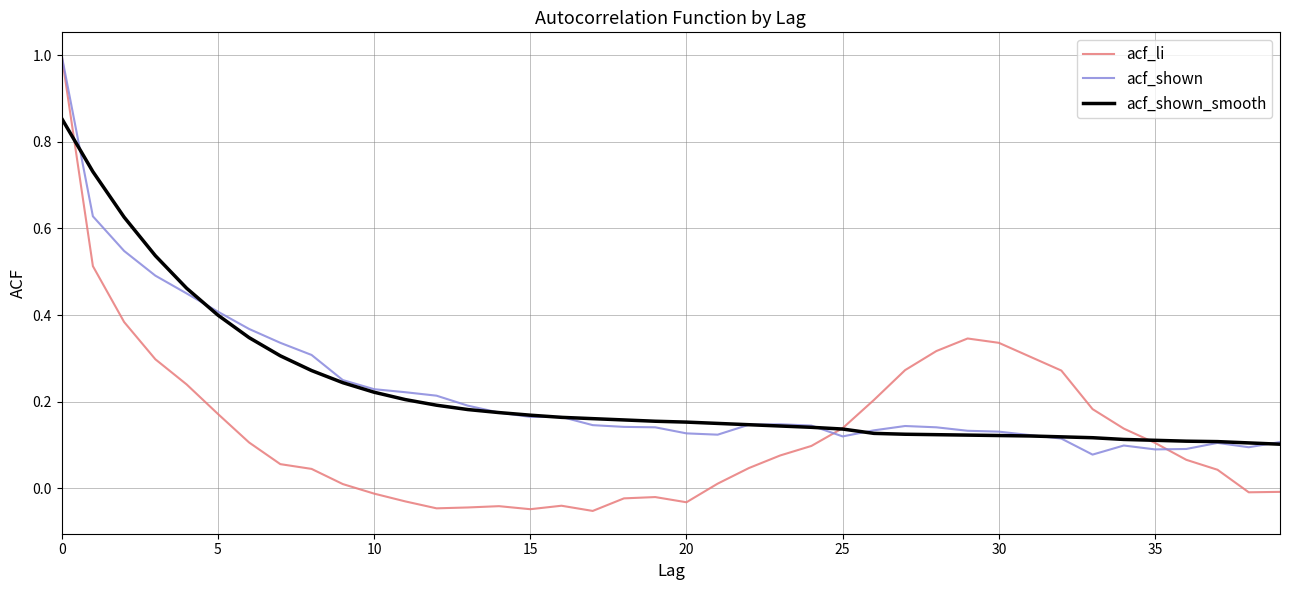

Which series has the largest range (max minus min)?

acf_li